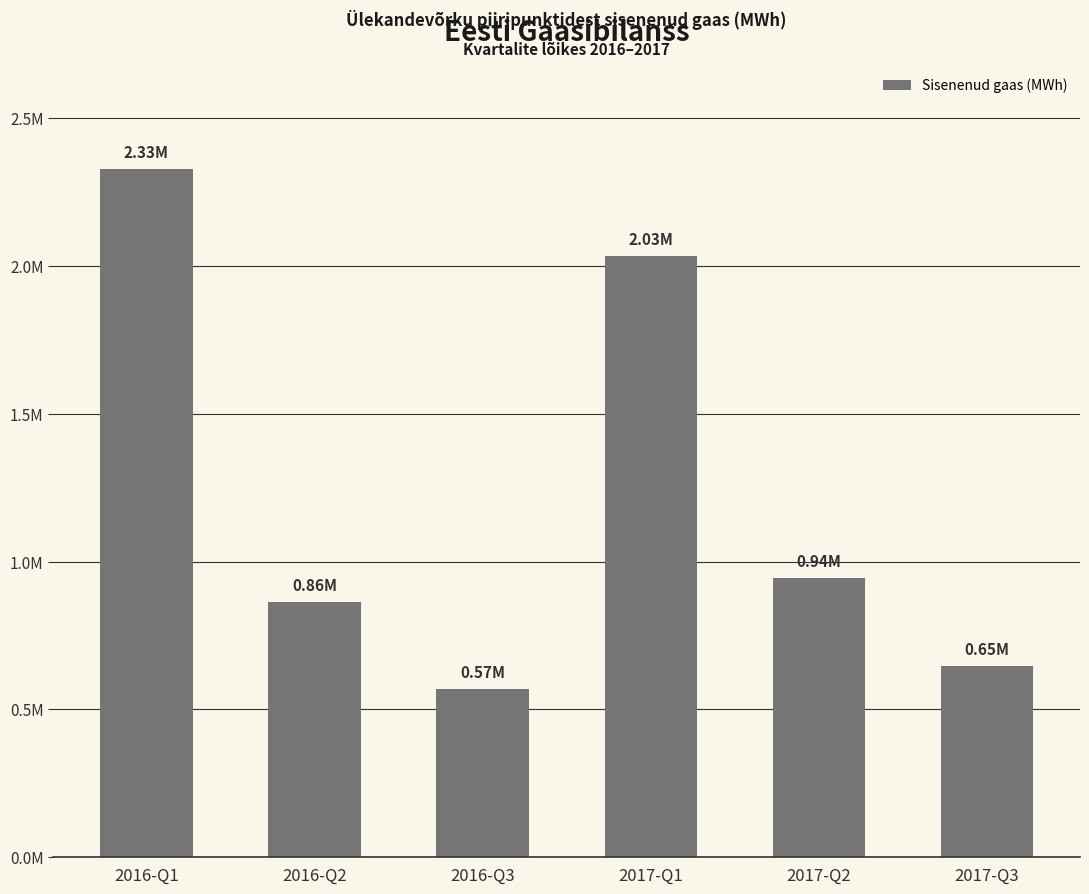

Does the chart contain stacked bars?

No